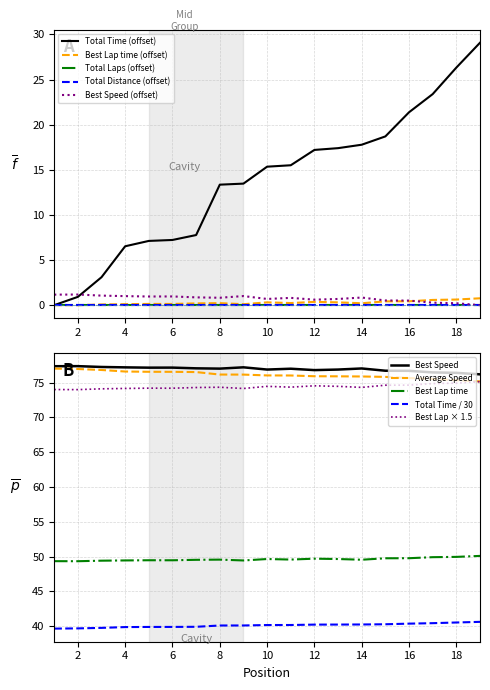

Is this an area chart (filled region under the line)?

No